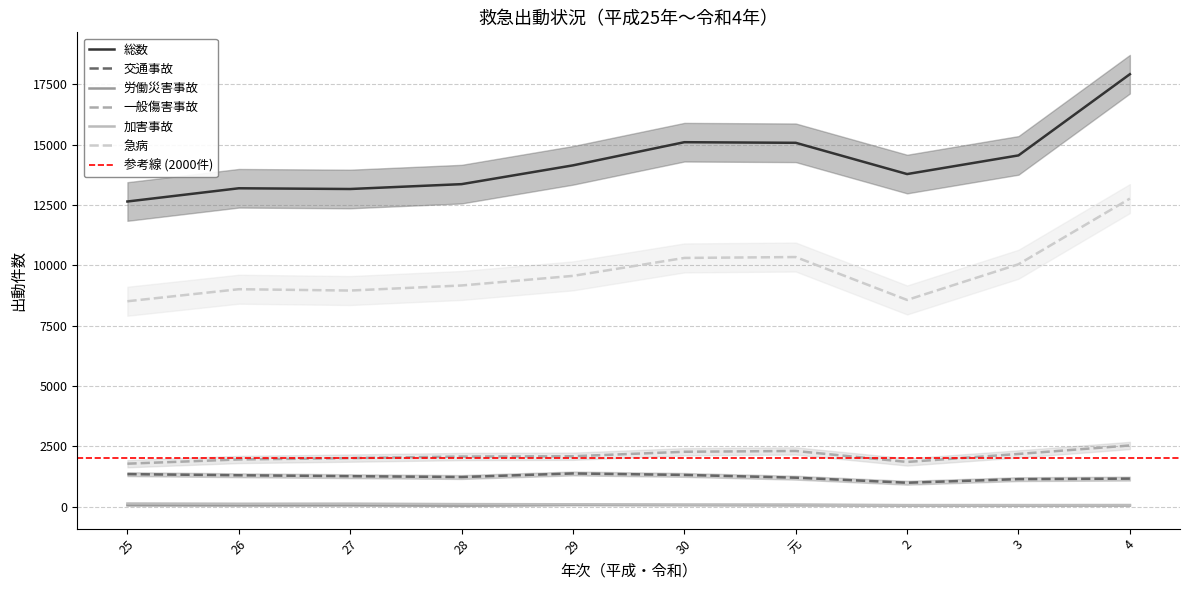

Which has a higher value, 元 or 30?

30